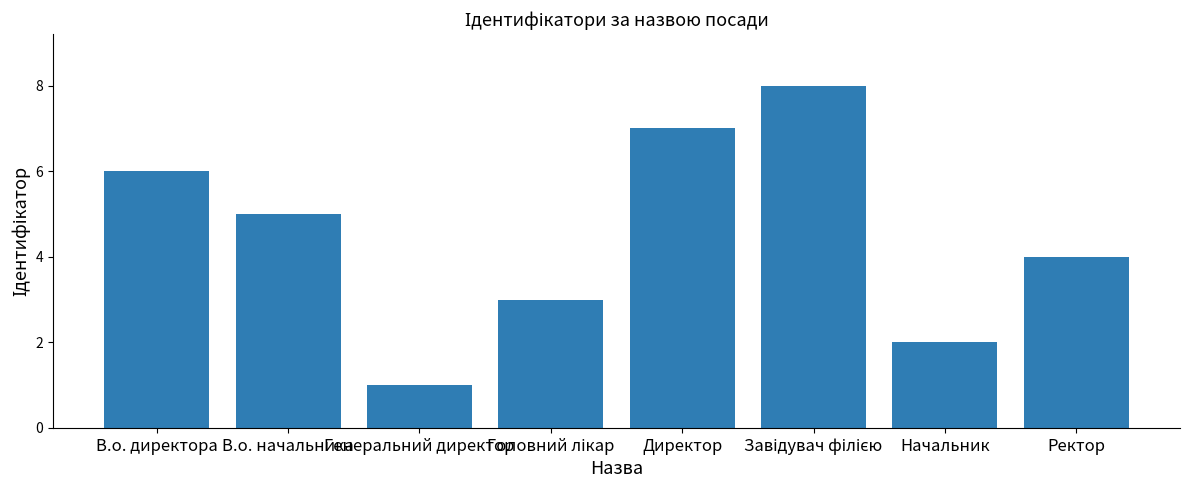

How many bars are there in total?

8